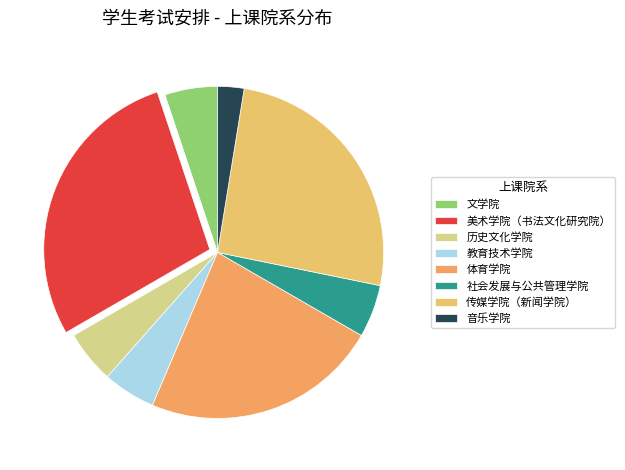

To the nearest percent, what portion does 传媒学院（新闻学院） represent?

26%